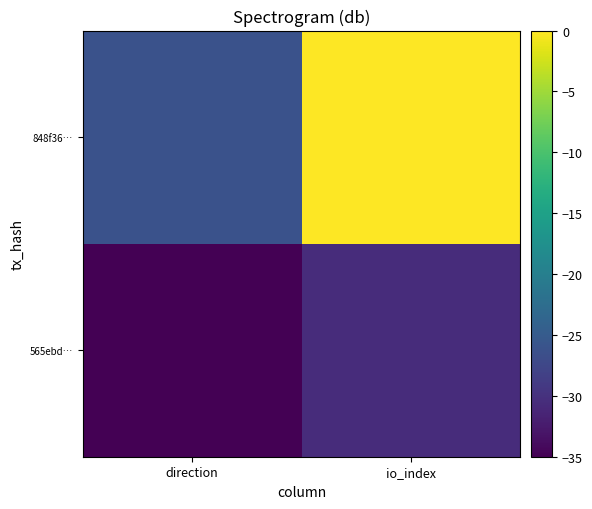

Which series has the largest total across all categories?

848f36…